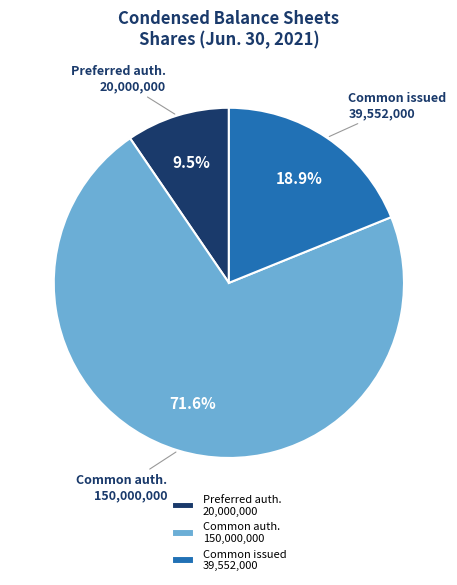

Count the number of slices in the pie.

3